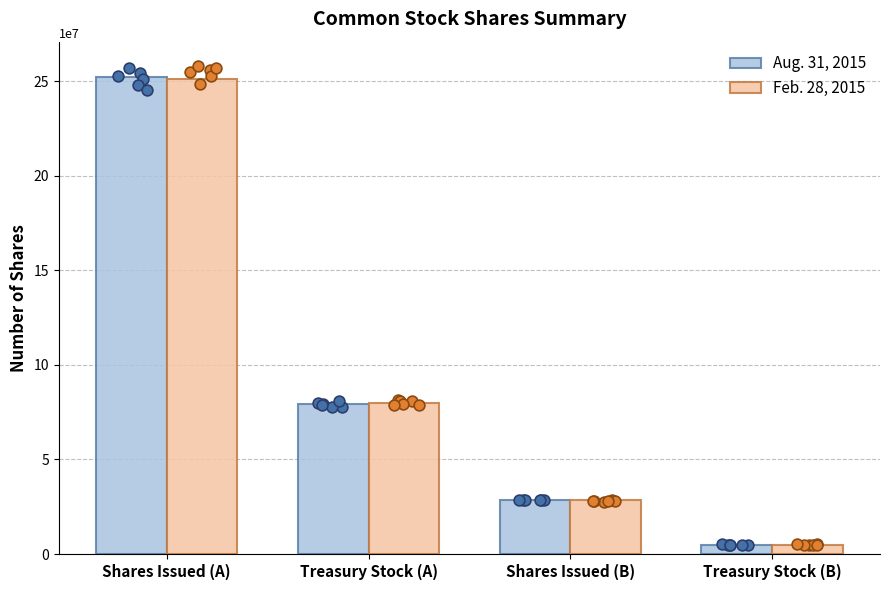

At how many categories does at least one series exceed 73840952?

2